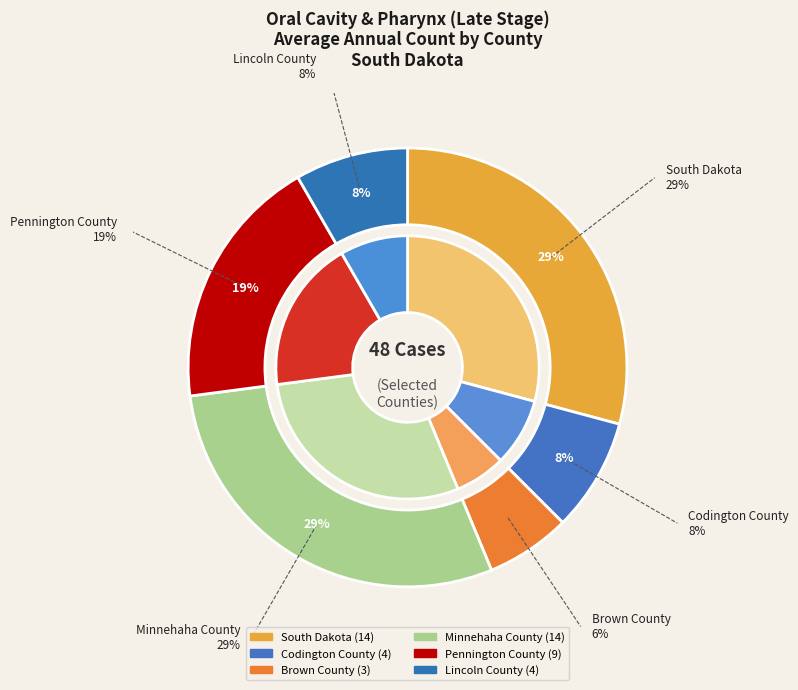

Is Minnehaha County the majority of the pie?

No